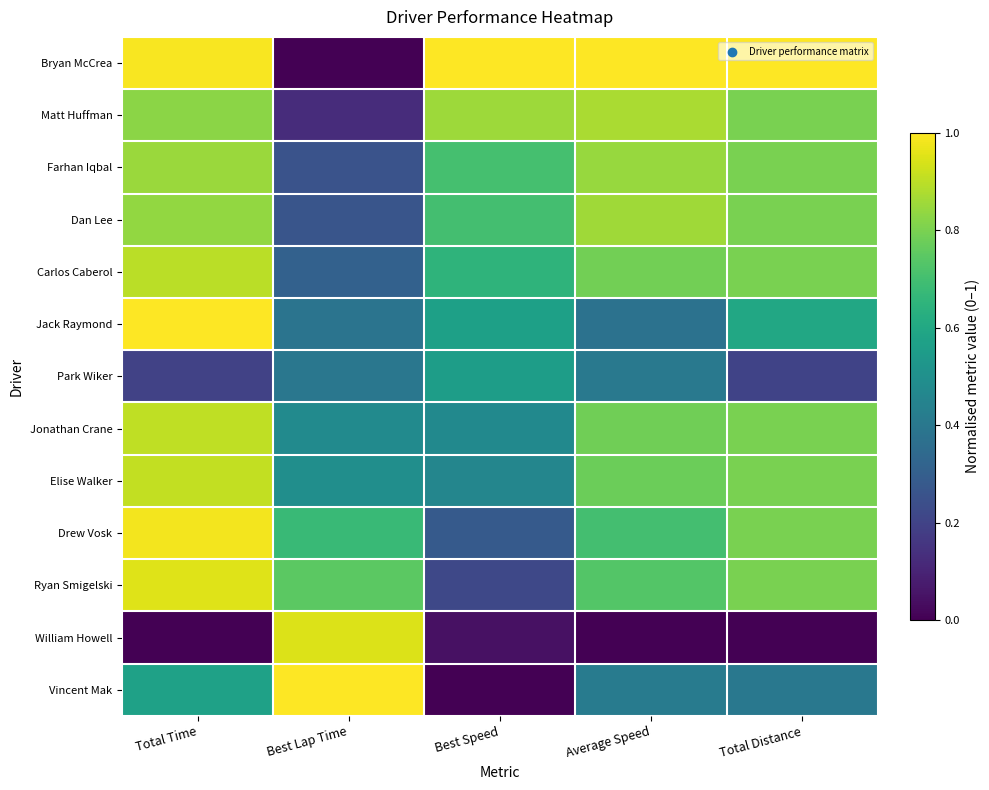

How many distinct data groups are displayed?

13